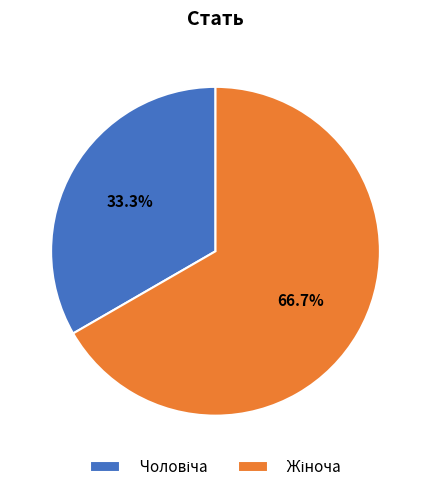

Is there a majority slice in this chart?

Yes